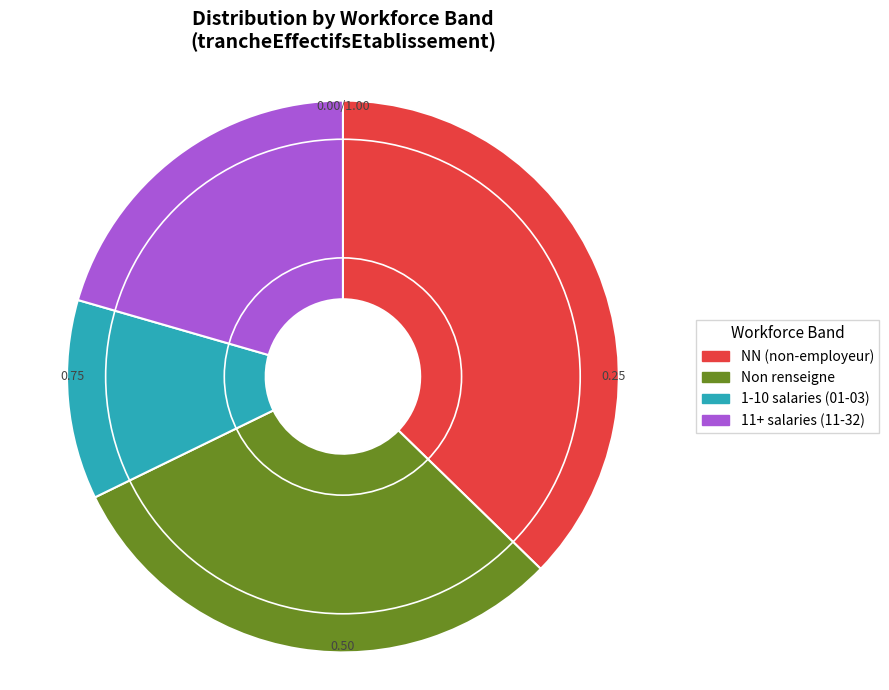

Rank the categories by value from highest to lowest.

NN (non-employeur), Non renseigne, 11+ salaries (11-32), 1-10 salaries (01-03)